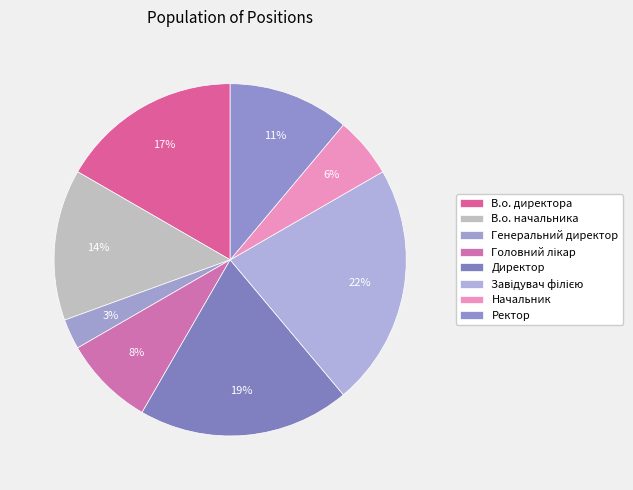

What is the smallest slice in the pie chart?

Генеральний директор